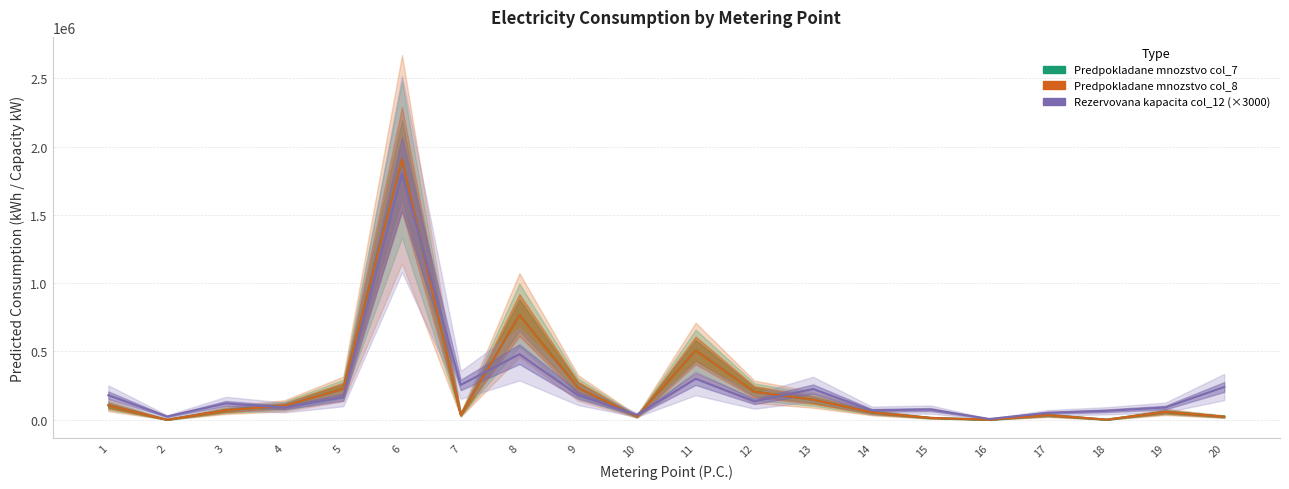

Which series has the largest total across all categories?

Rezervovana kapacita col_12 (×3000)